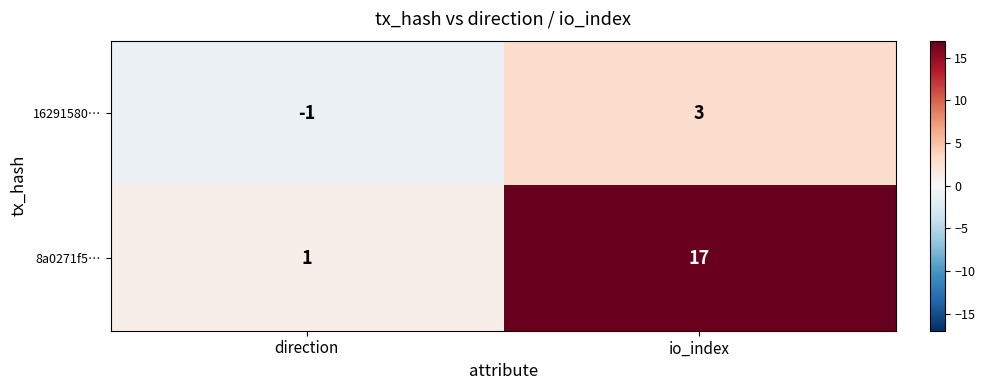

At io_index, list the series in order from smallest to largest.

16291580…, 8a0271f5…